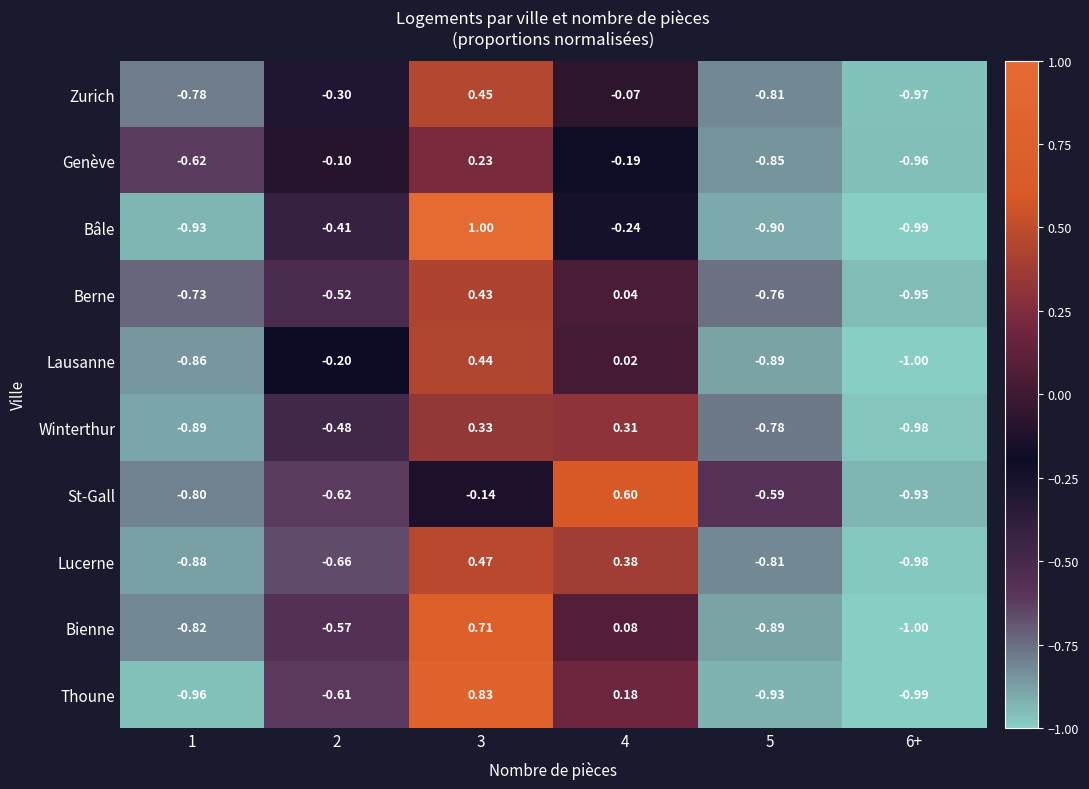

Rank the series by their maximum value, from highest to lowest.

Bâle, Thoune, Bienne, St-Gall, Lucerne, Zurich, Lausanne, Berne, Winterthur, Genève